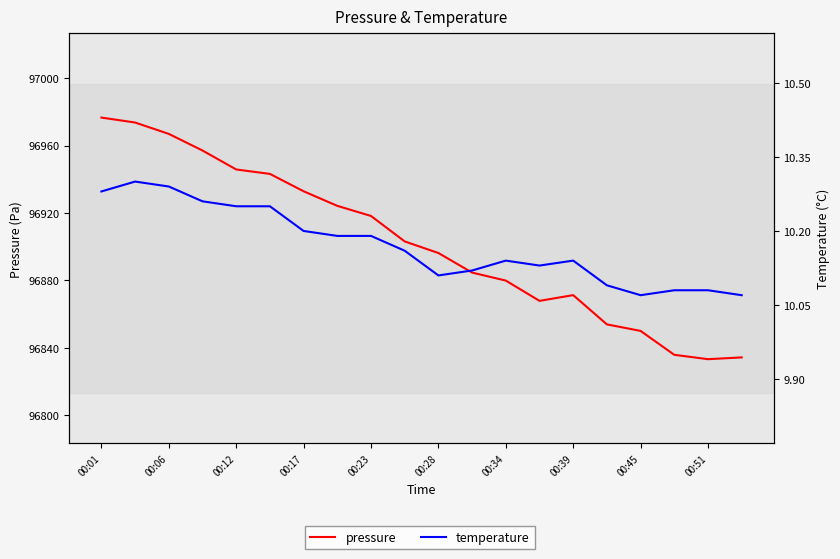

What are all the series names shown in the legend?

pressure, temperature